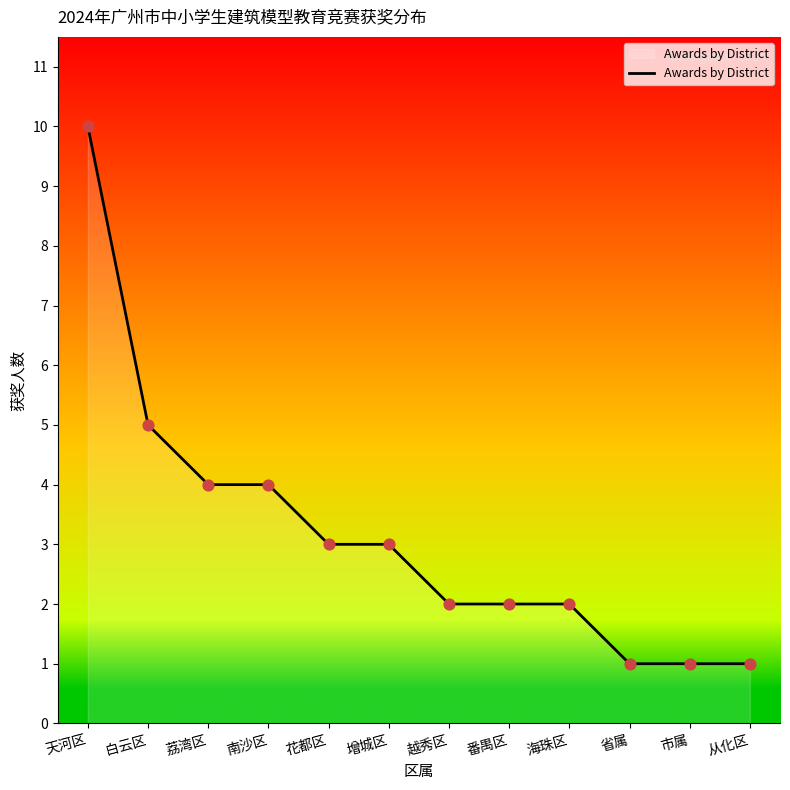

Which has a higher value, 市属 or 天河区?

天河区